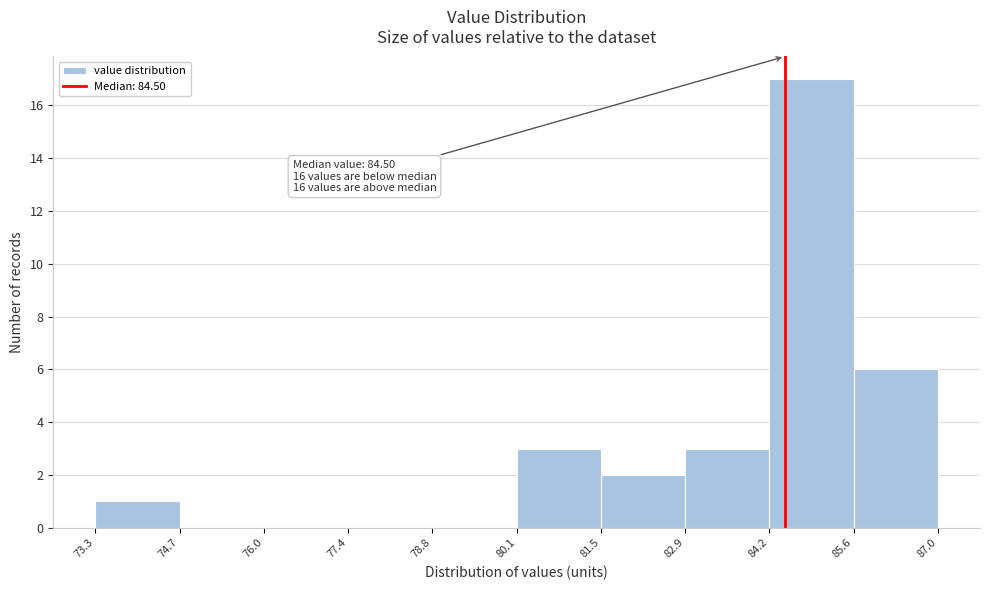

Over which range of the x-axis is the bar tallest?

84.2 to 85.6